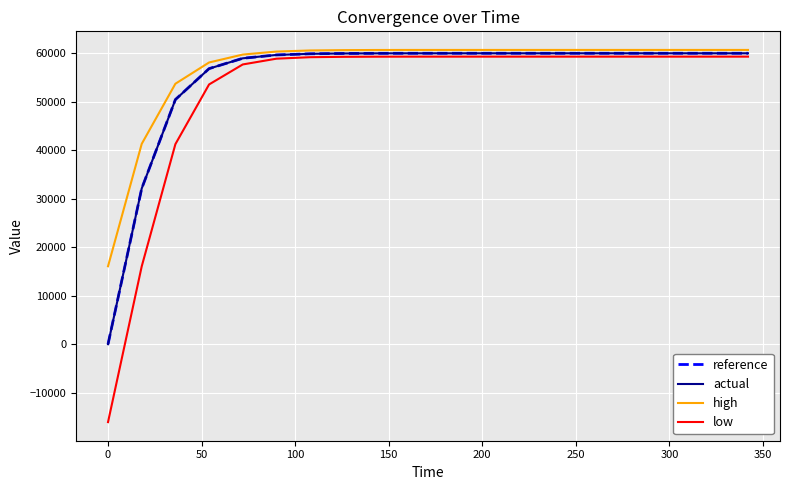

What is the difference between the maximum and minimum values in the low series?

75410.3